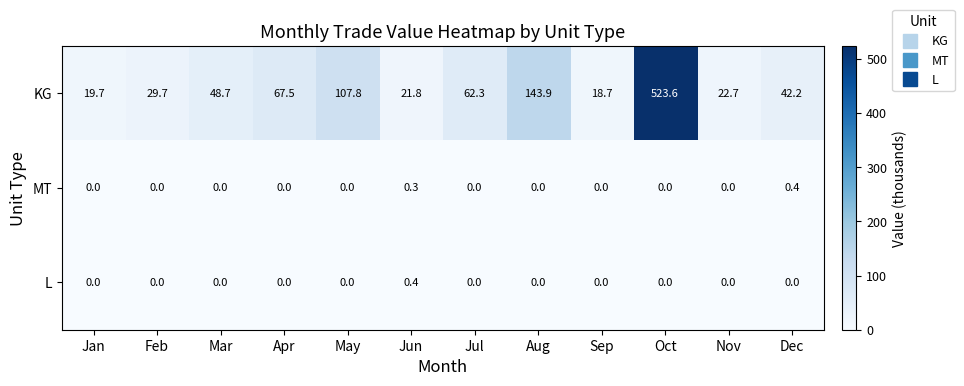

Which series changed the most between Jul and Oct?

KG